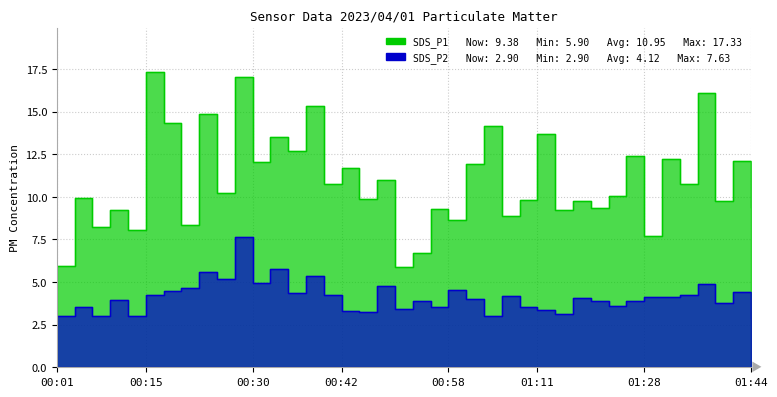

In SDS_P1, how many points are higher than both neighbors (excluding endpoints)?

17